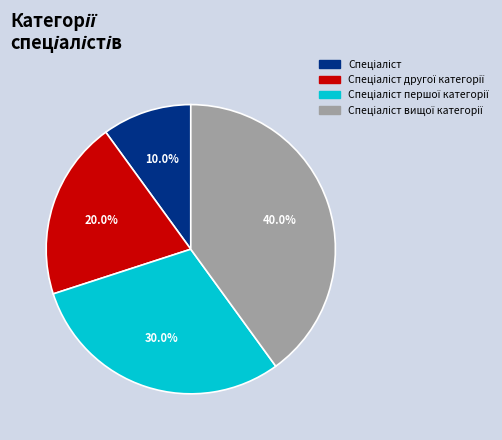

Does any single category account for the majority?

No